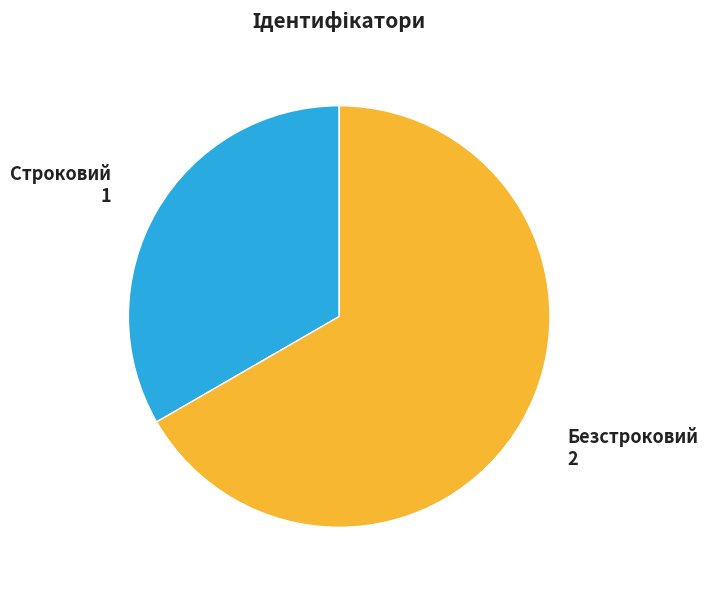

Do Строковий and Безстроковий together represent more than half of the pie?

Yes